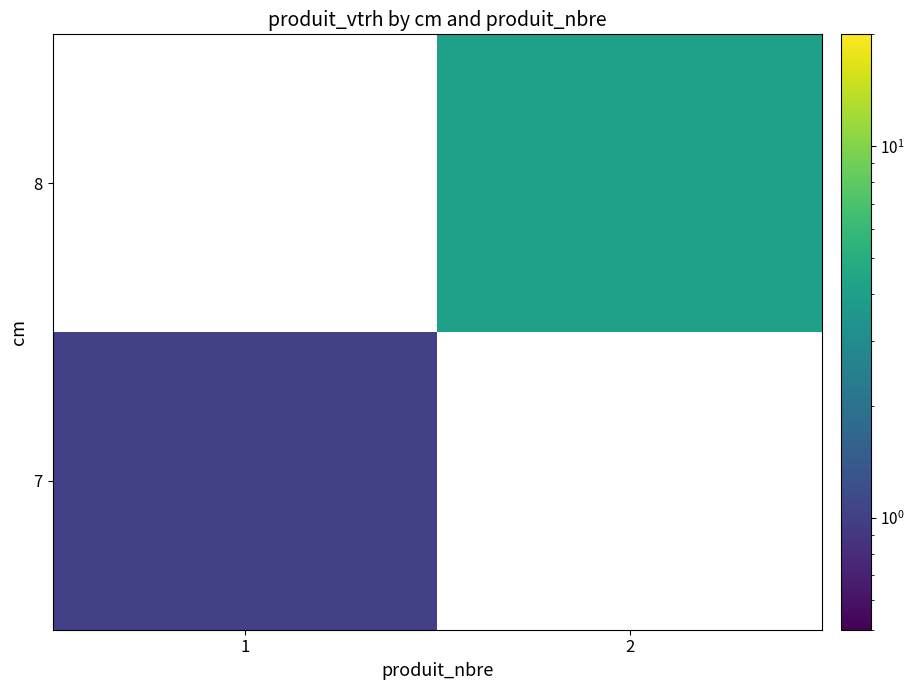

How many series are shown in this chart?

2